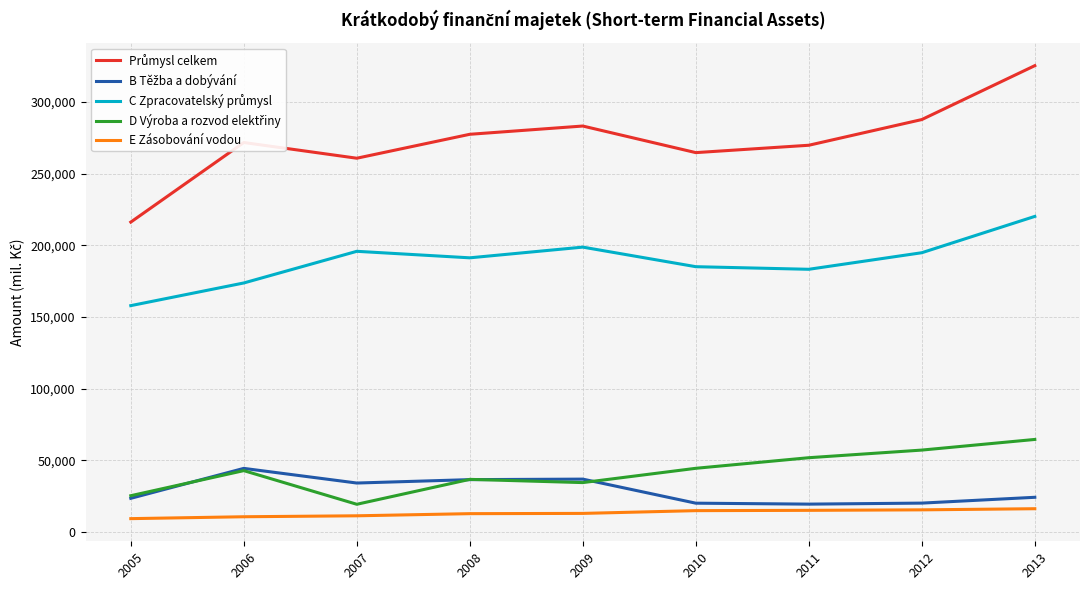

Does the chart have visible grid lines?

Yes